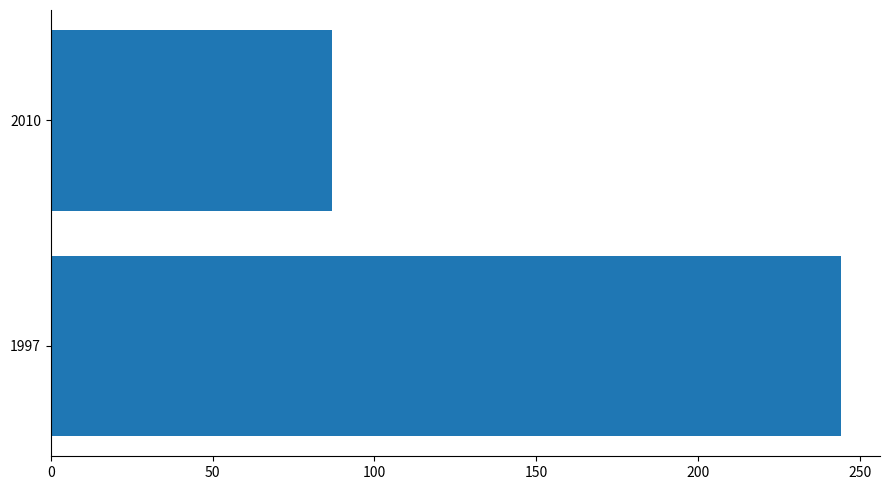

What is the change in value from 1997 to 2010?

-157